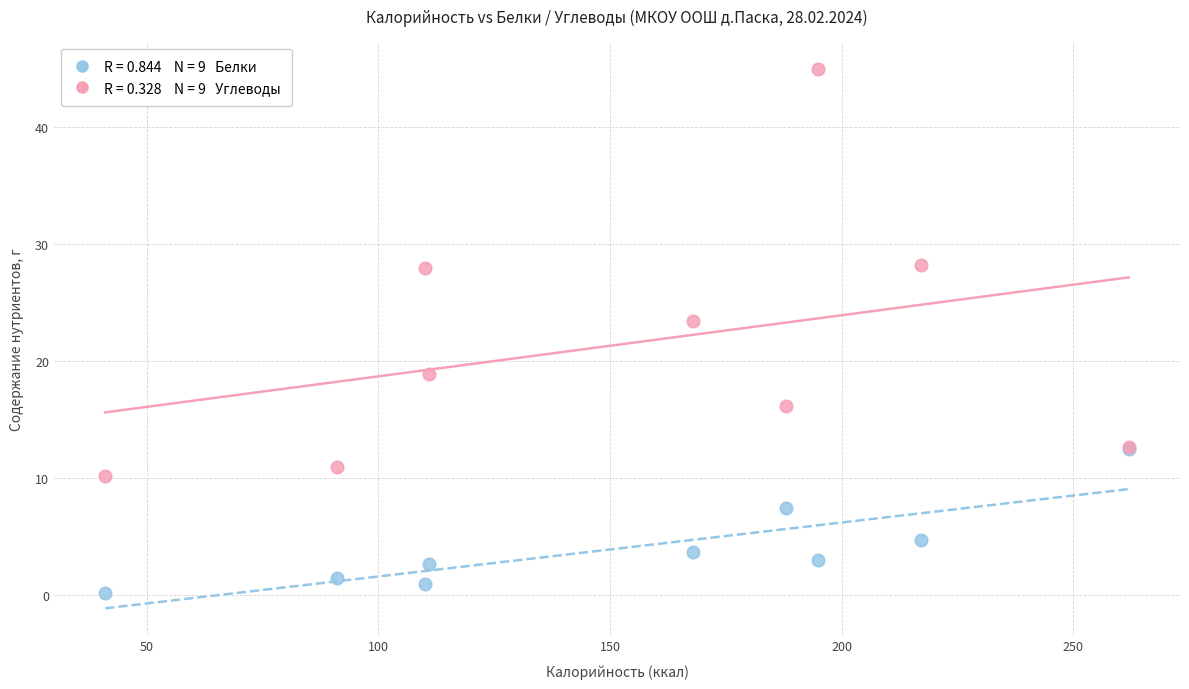

Across all series, what Y value is closest to 22?

23.4